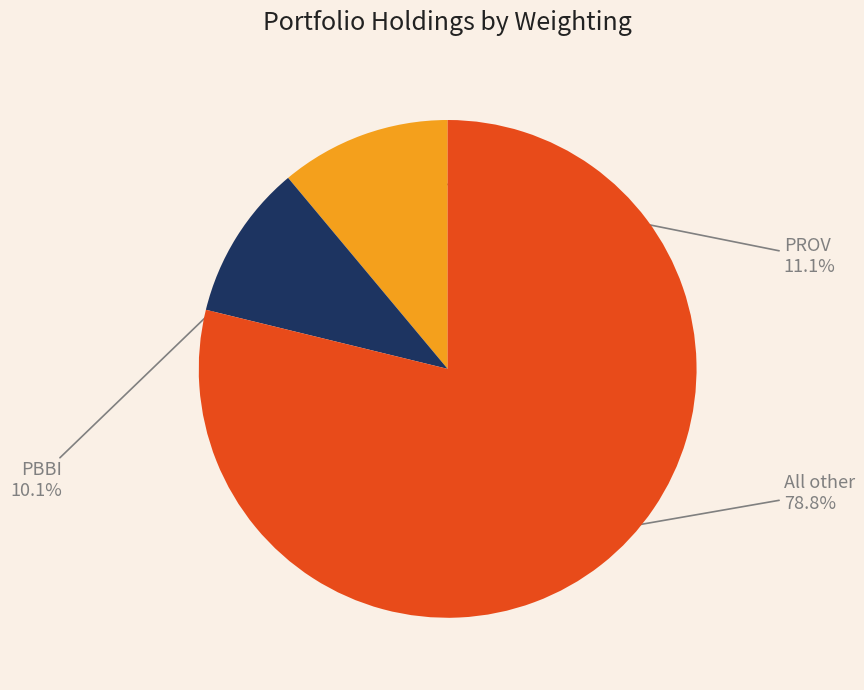

Do All other and PROV together represent more than half of the pie?

Yes